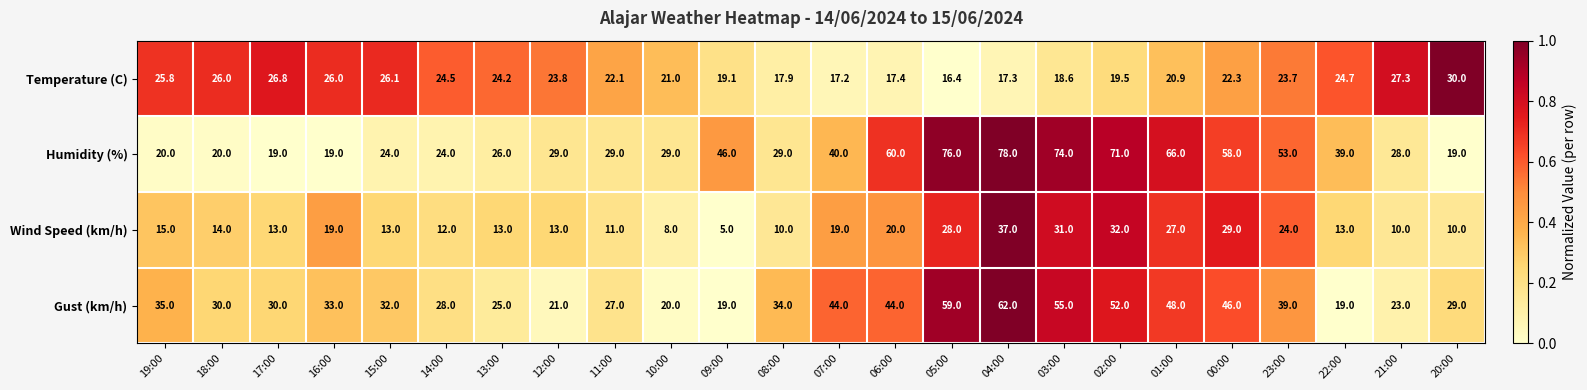

How many values in the Temperature (C) series are below 23?

12